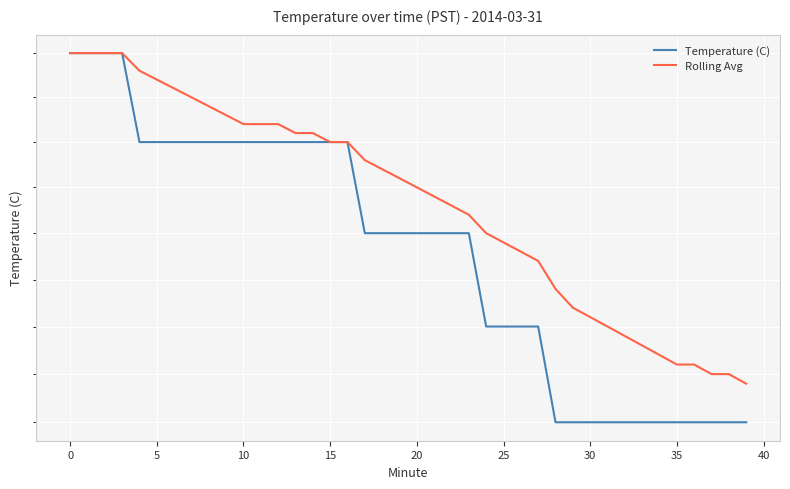

The value of Temperature (C) at 0 is 1.2. True or false?

False